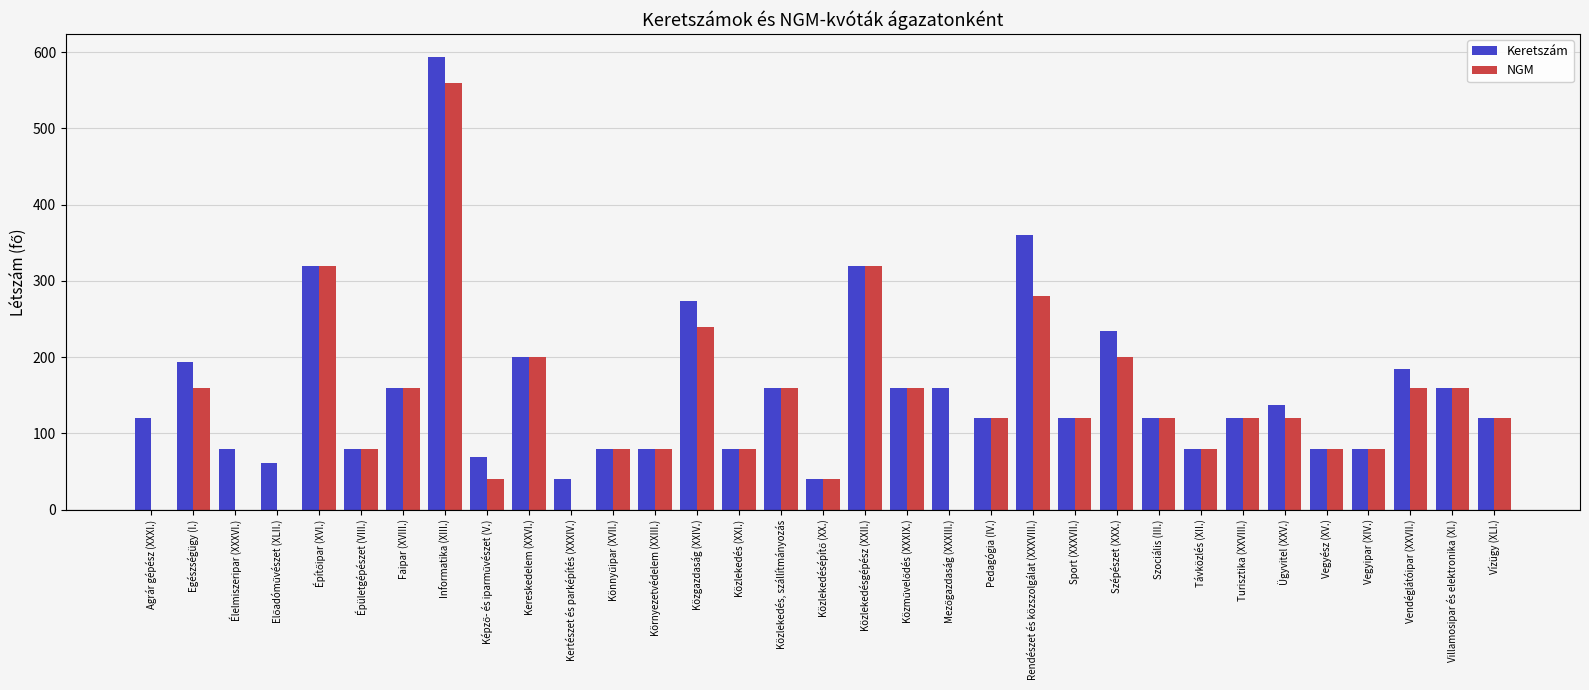

At which category does the chart reach its peak across all series?

Informatika (XIII.)